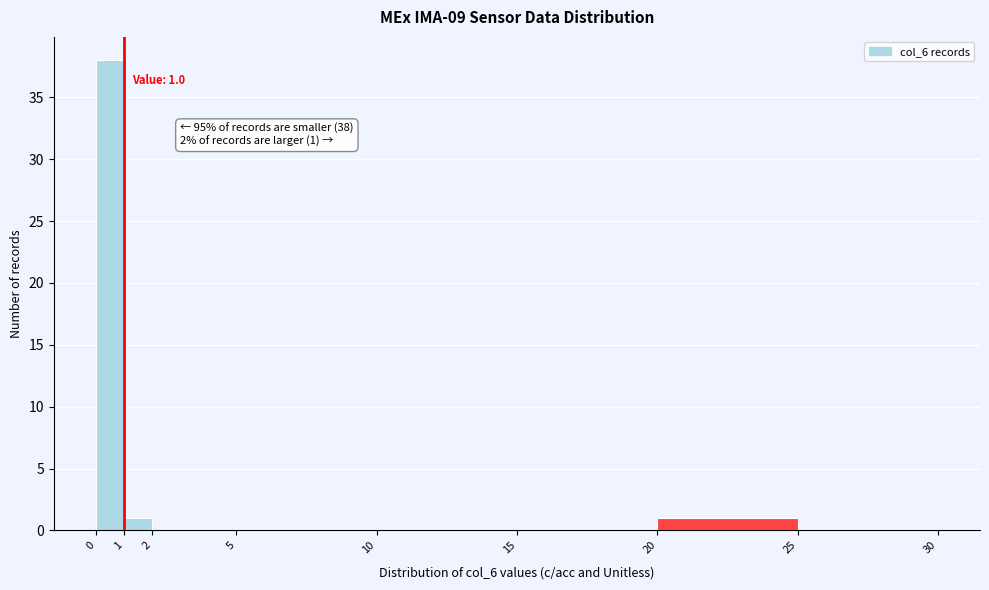

Which range on the x-axis has the tallest bar?

0 to 1